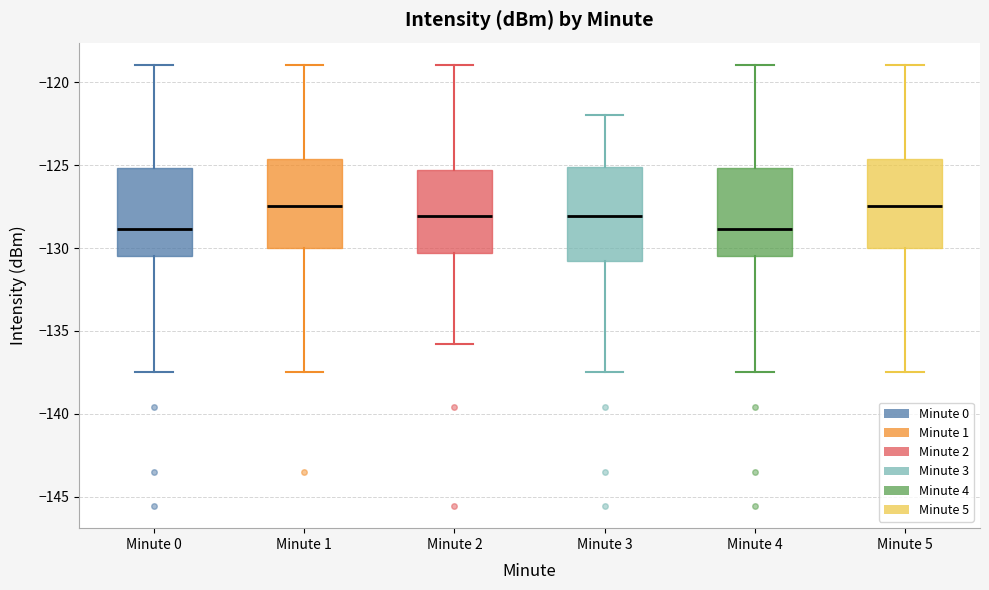

Reading left to right, read every box against the y-axis: the position of its median line, the range the box covers, and the ends of its whiskers. The values are not printed on the chart, so give them approximately, as read against the axis.

Minute 0: median -129.0, box -130.5 to -125.0, whiskers -137.5 to -119.0
Minute 1: median -127.5, box -130.0 to -124.5, whiskers -137.5 to -119.0
Minute 2: median -128.0, box -130.5 to -125.5, whiskers -136.0 to -119.0
Minute 3: median -128.0, box -131.0 to -125.0, whiskers -137.5 to -122.0
Minute 4: median -129.0, box -130.5 to -125.0, whiskers -137.5 to -119.0
Minute 5: median -127.5, box -130.0 to -124.5, whiskers -137.5 to -119.0